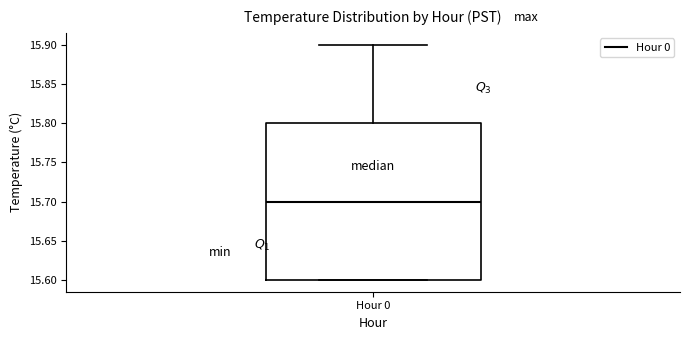

Read this box plot against the y-axis: the position of the median line, the range covered by the box, and the ends of both whiskers. The values are not printed on the chart, so give them approximately, as read against the axis.

median 15.7, box 15.6 to 15.8, whiskers 15.6 to 15.9